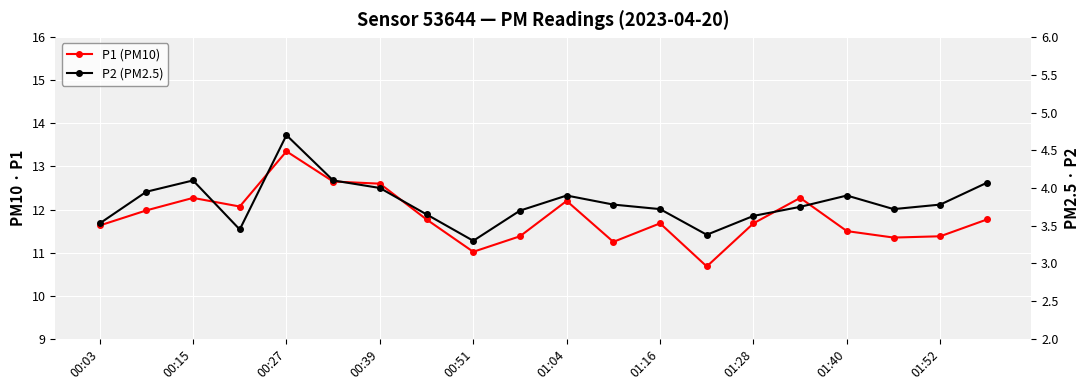

What position from the left is 01:28?

15